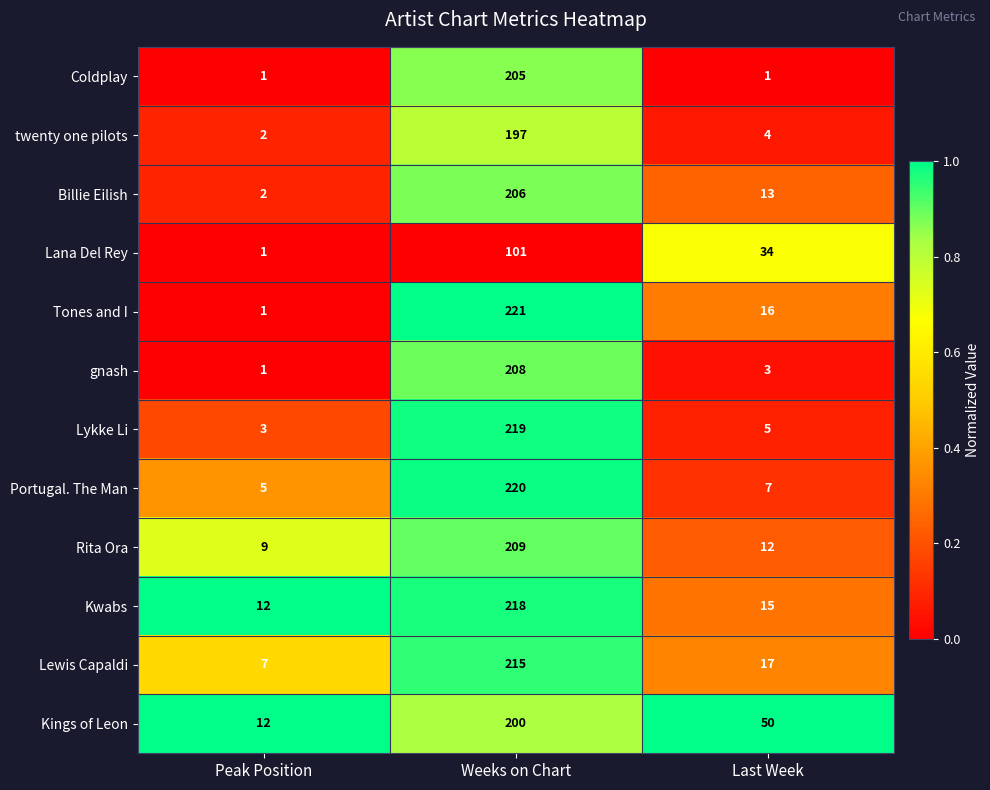

What is the total value across all series at Peak Position?

56